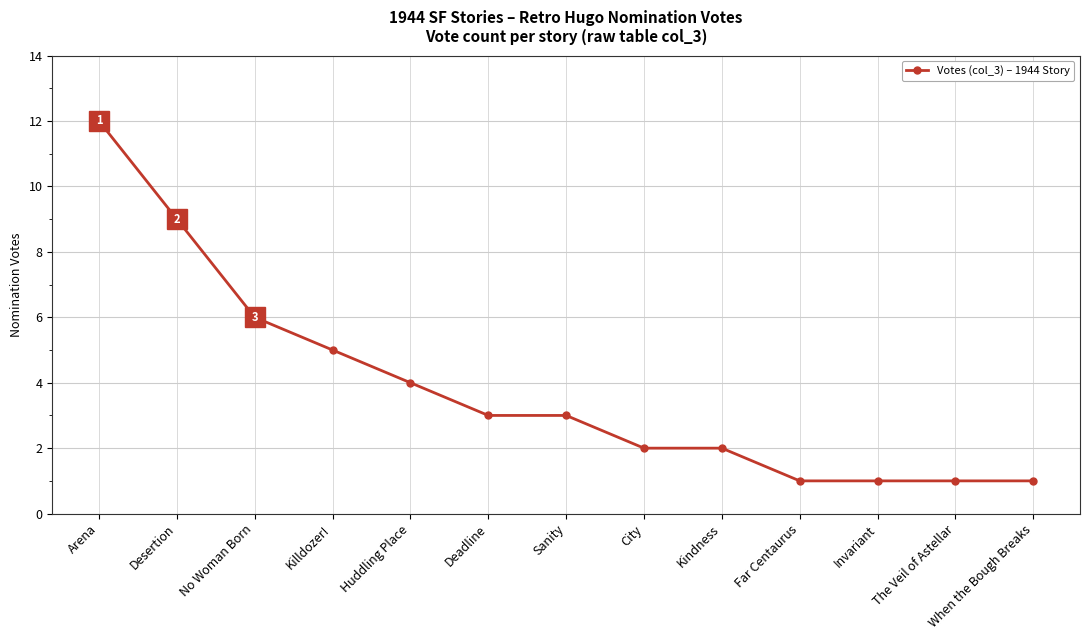

Reading left to right, transcribe all the data shown in this chart.

Arena=12	Desertion=9	No Woman Born=6	Killdozer!=5	Huddling Place=4	Deadline=3	Sanity=3	City=2	Kindness=2	Far Centaurus=1	Invariant=1	The Veil of Astellar=1	When the Bough Breaks=1